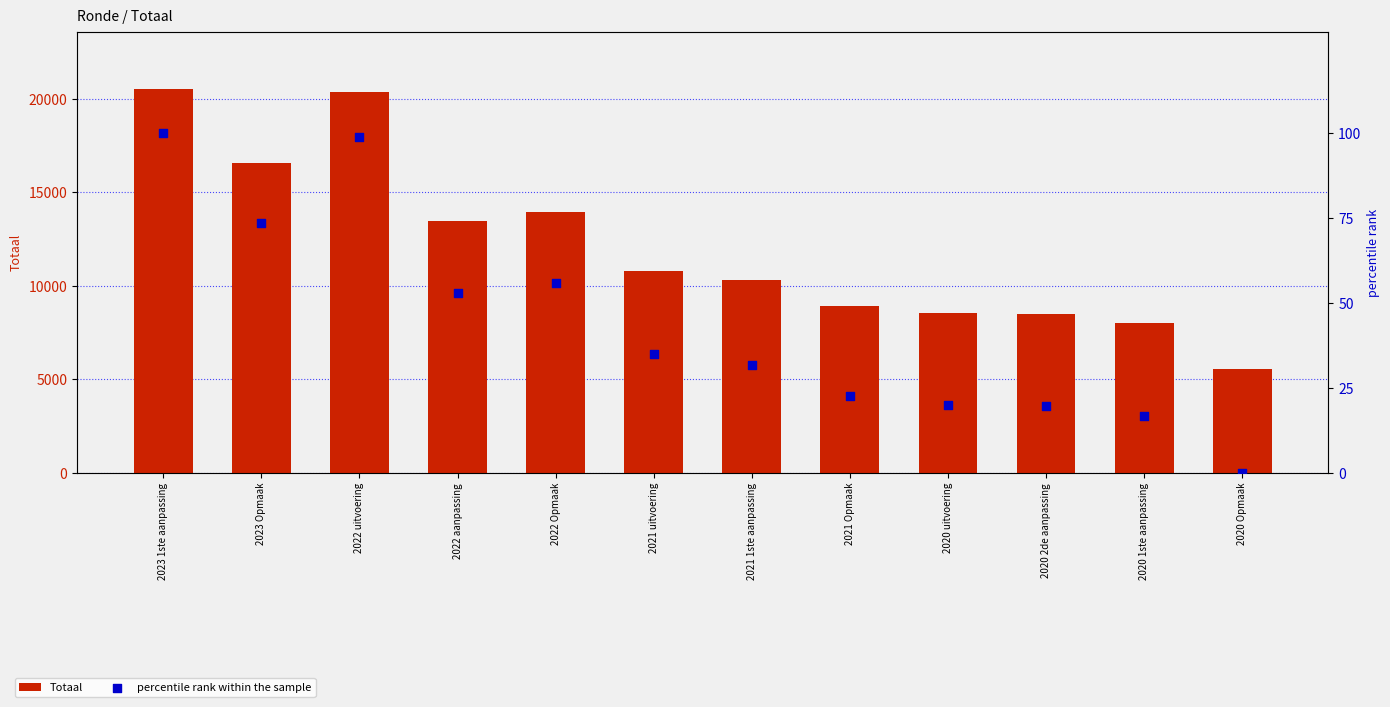

What is the total value across all series at 2023 Opmaak?

16646.6